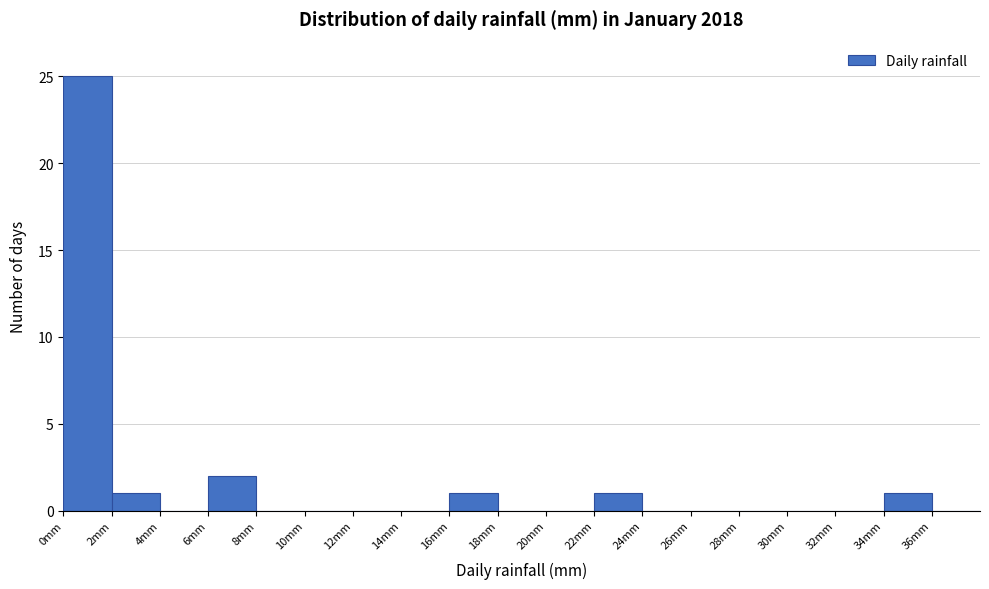

How tall is the bar that spans 0 to 2 on the x-axis? The values are not printed on the chart, so give them approximately, as read against the axis.

25